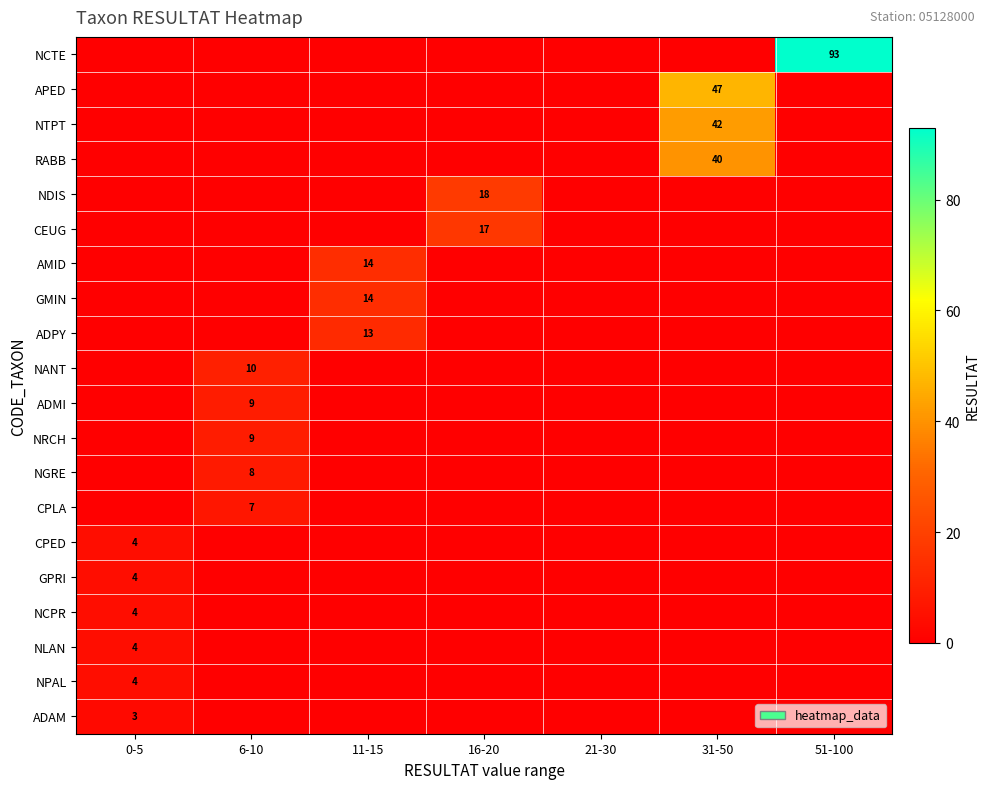

The value of CPED at 0-5 is 2. True or false?

False